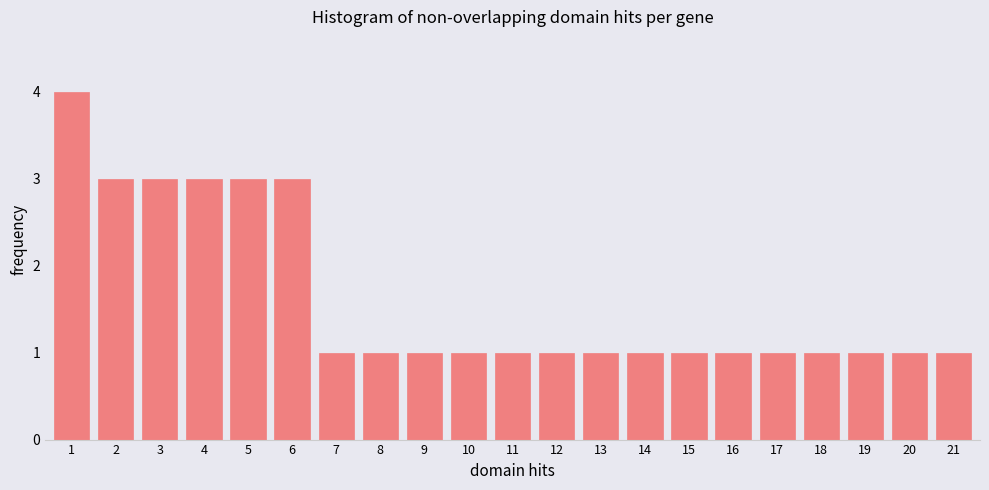

Reading left to right, what are all the values shown in this chart?

4	3	3	3	3	3	1	1	1	1	1	1	1	1	1	1	1	1	1	1	1